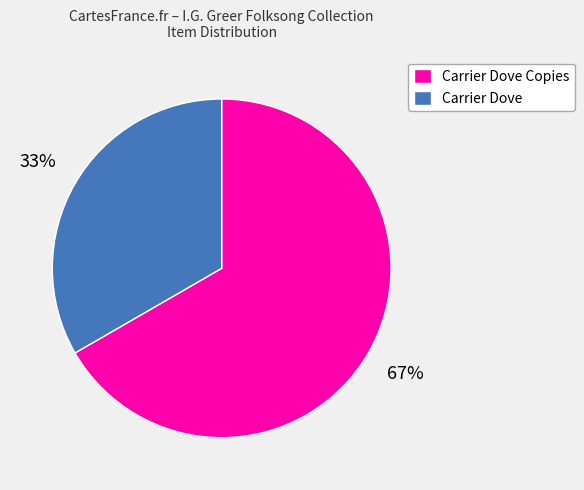

Count the number of slices in the pie.

2